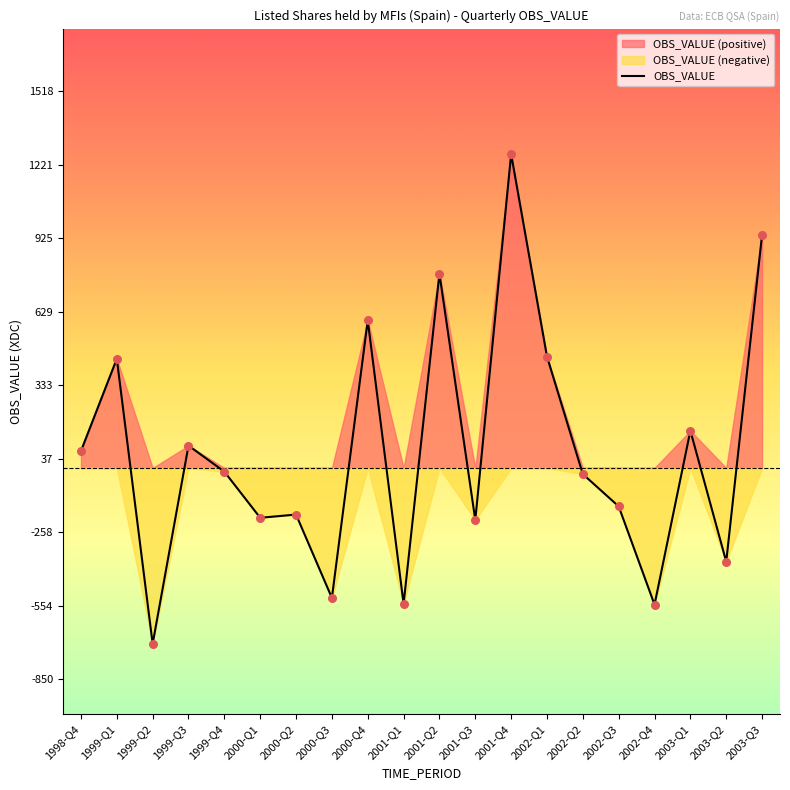

Between 2000-Q2 and 1998-Q4, which is larger?

1998-Q4